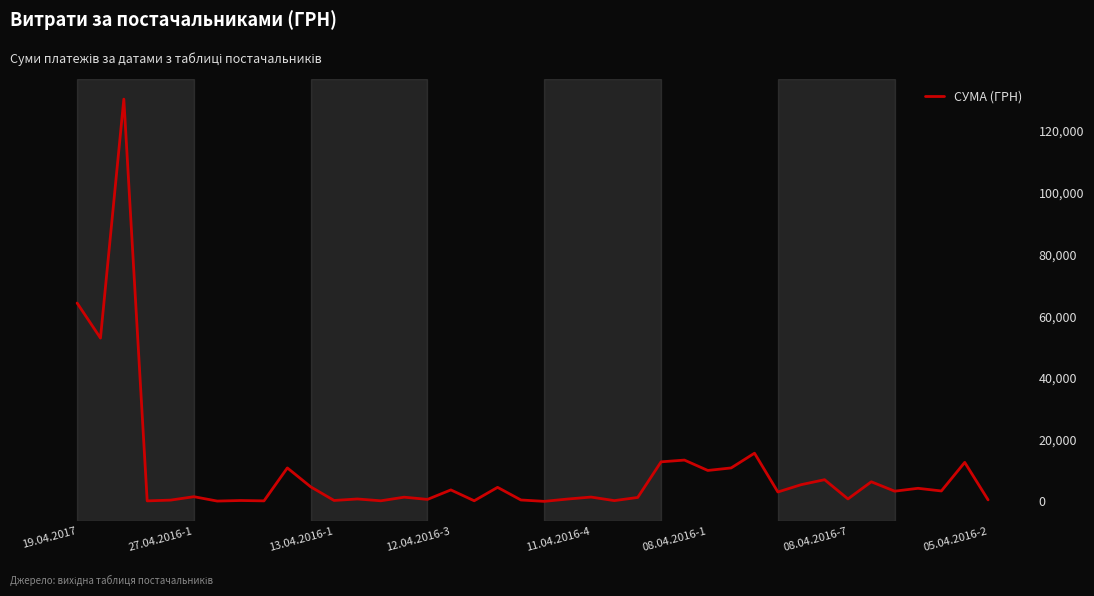

Where does the data first go above 3059?

19.04.2017